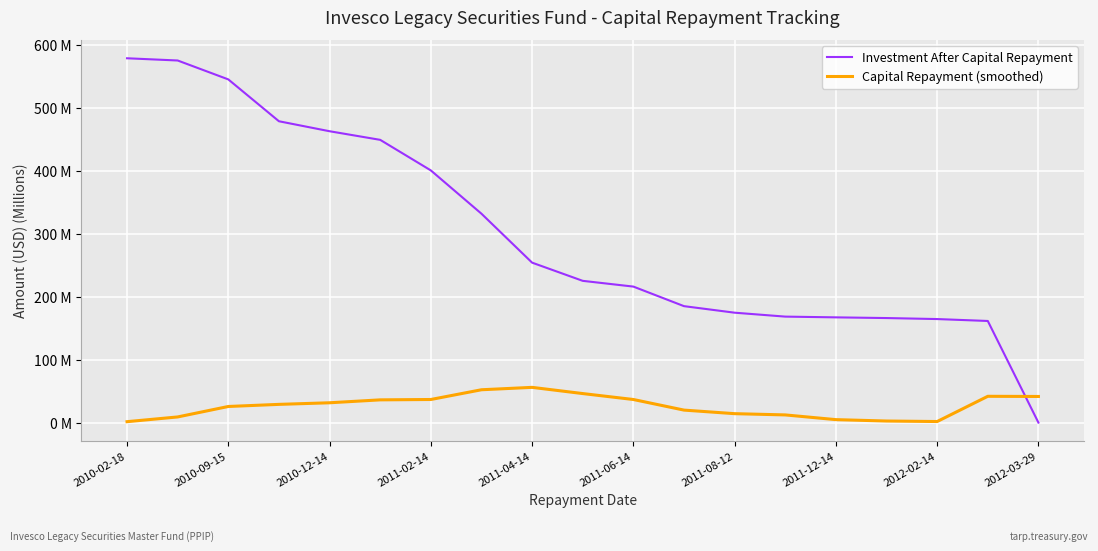

Which series has the widest spread of values?

Investment After Capital Repayment